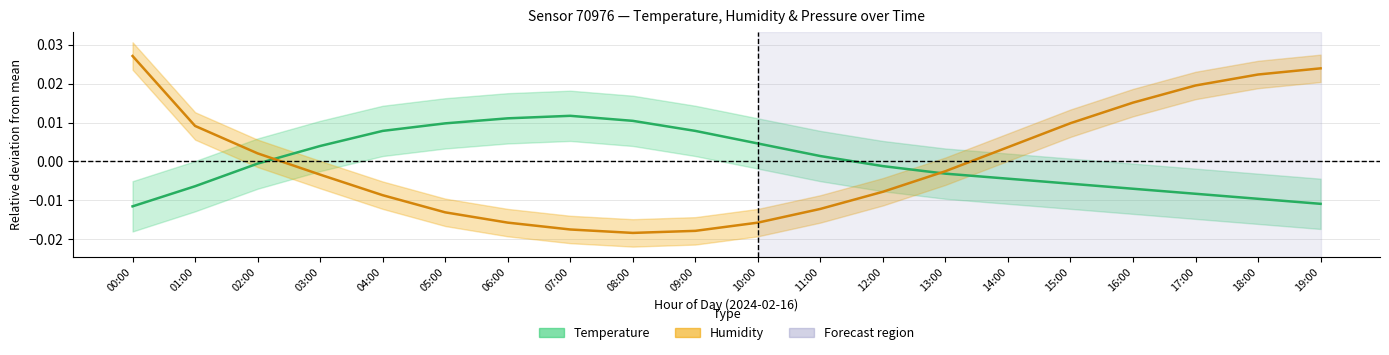

Is the value of Temperature at 14:00 greater than the value of Humidity at 07:00?

Yes